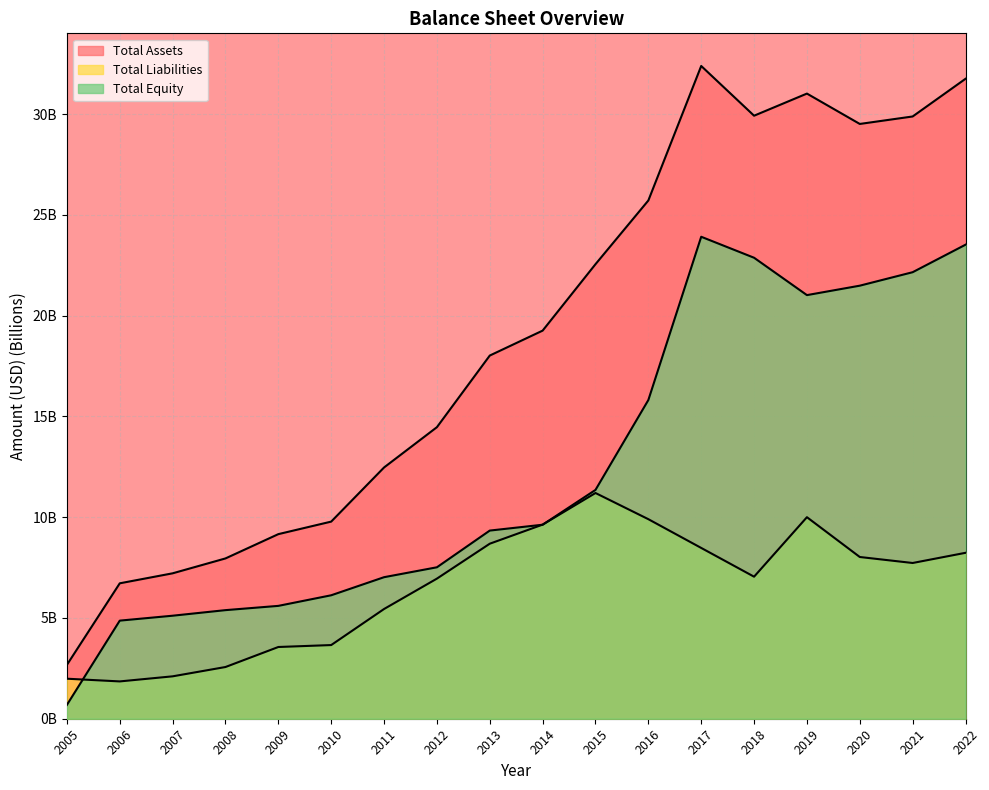

What is the total value across all series at 2013?

36.0